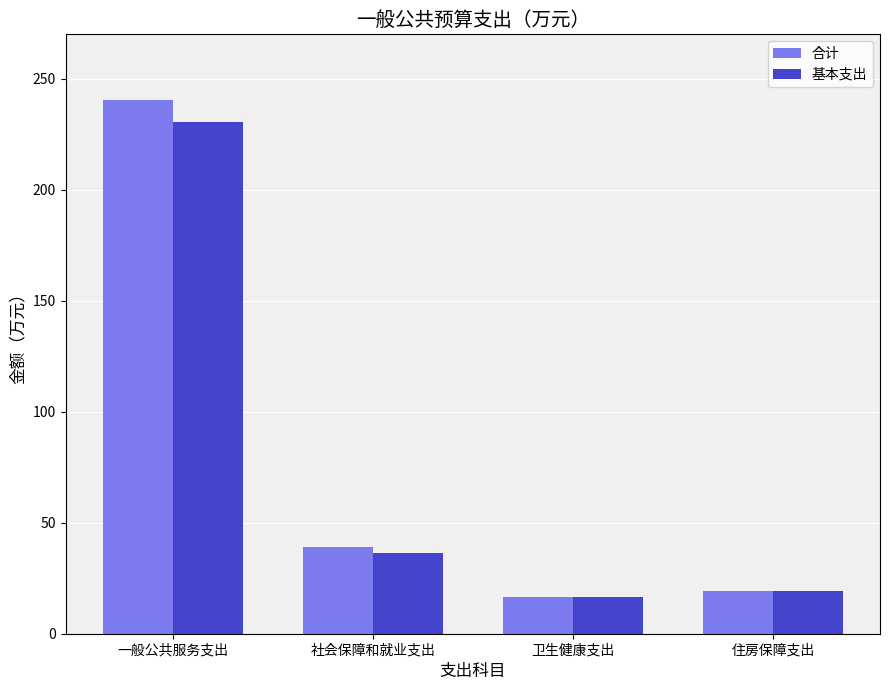

Which series has the largest range (max minus min)?

合计